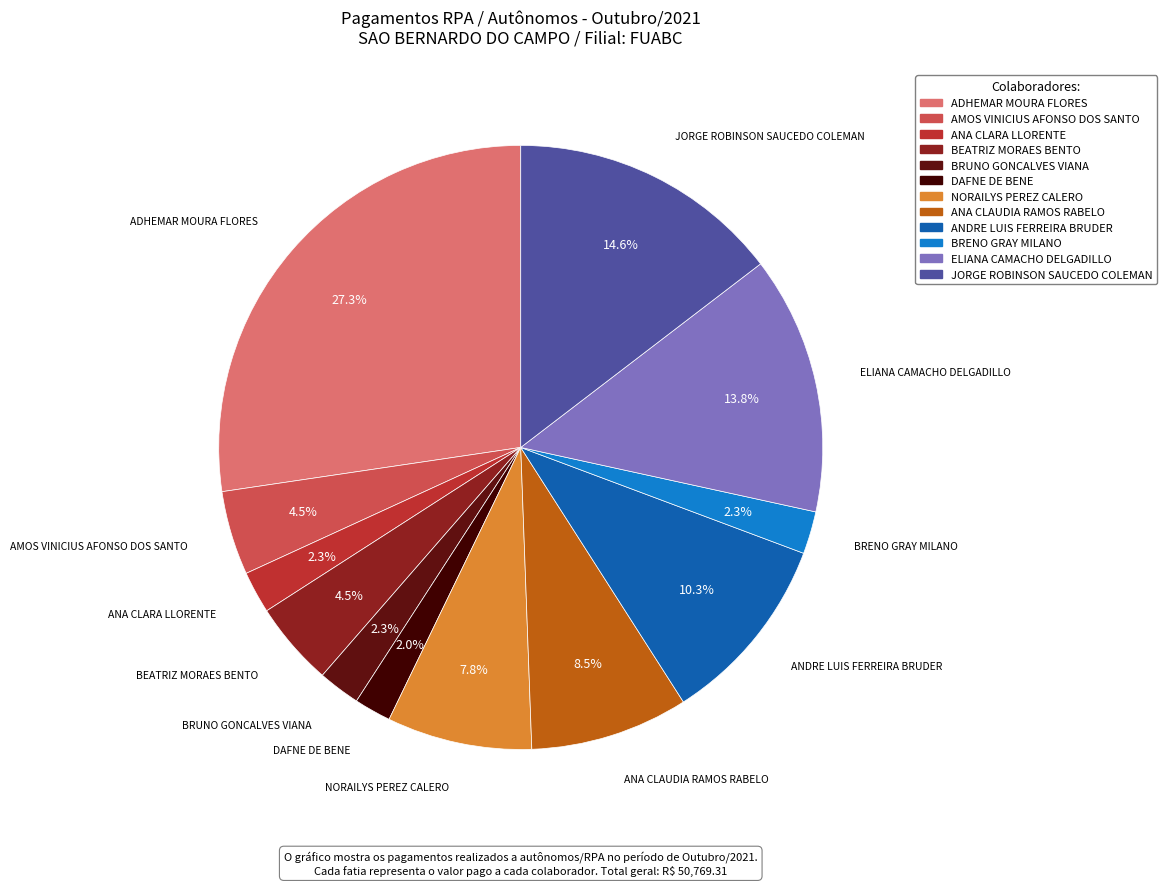

Does ANA CLARA LLORENTE represent more than half of the total?

No